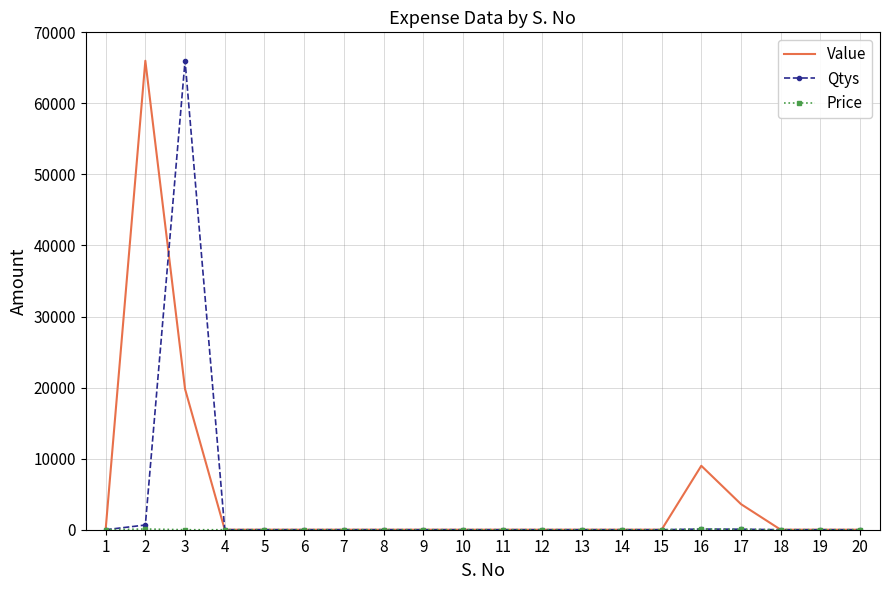

Where is the first local maximum for Qtys?

3